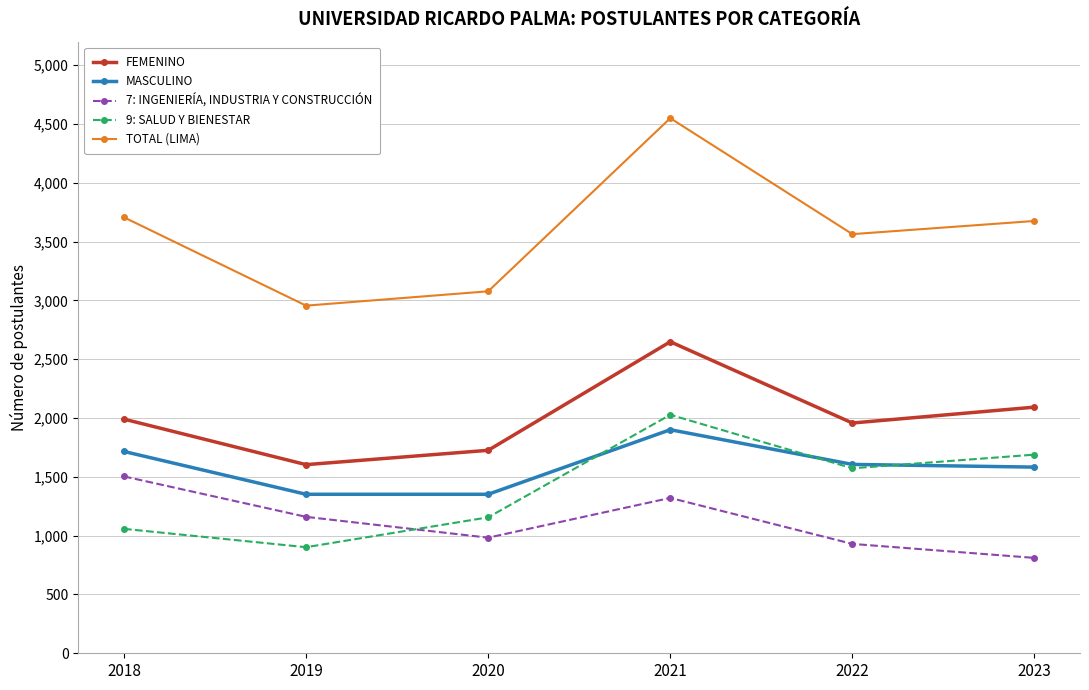

In FEMENINO, how many points are lower than both neighbors (excluding endpoints)?

2